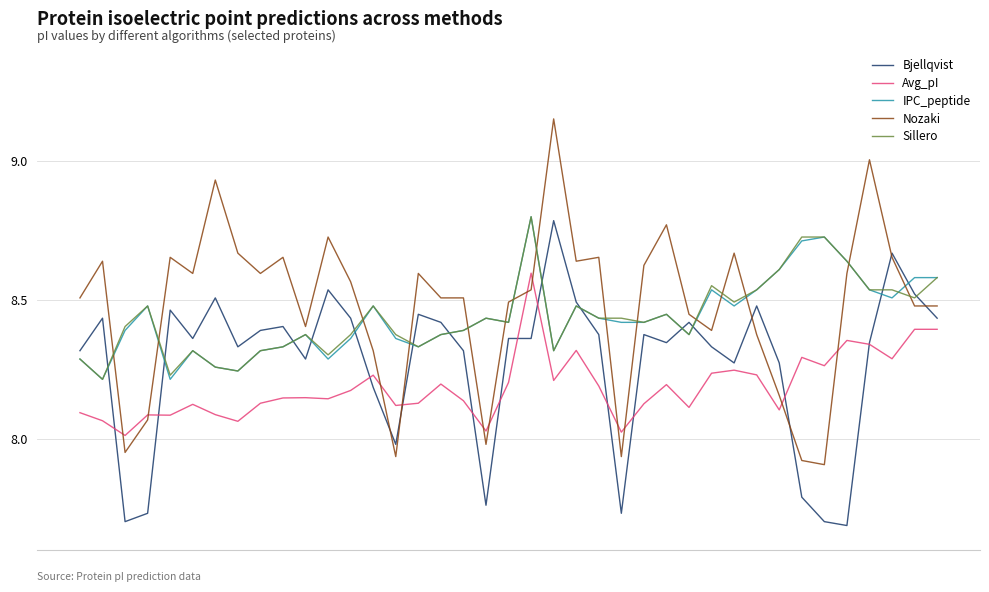

True or false: Avg_pI and Sillero intersect in this chart.

False